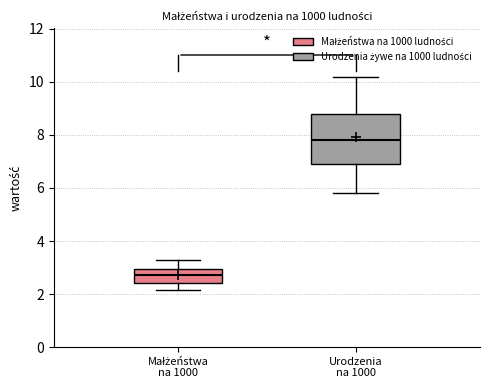

Which box's median line is the lowest?

Małżeństwa na 1000